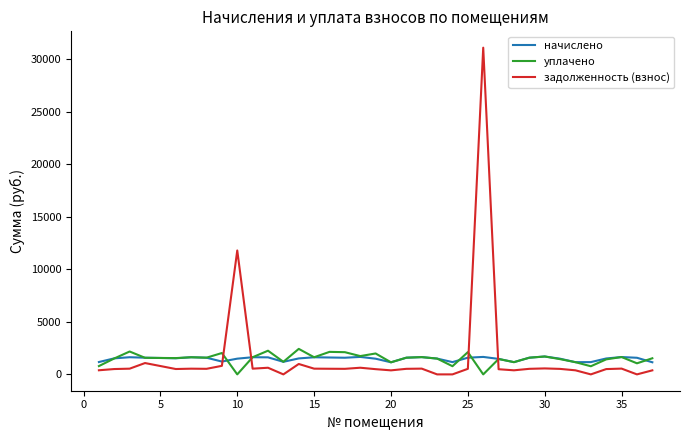

What is the highest value of the начислено series?

1703.4